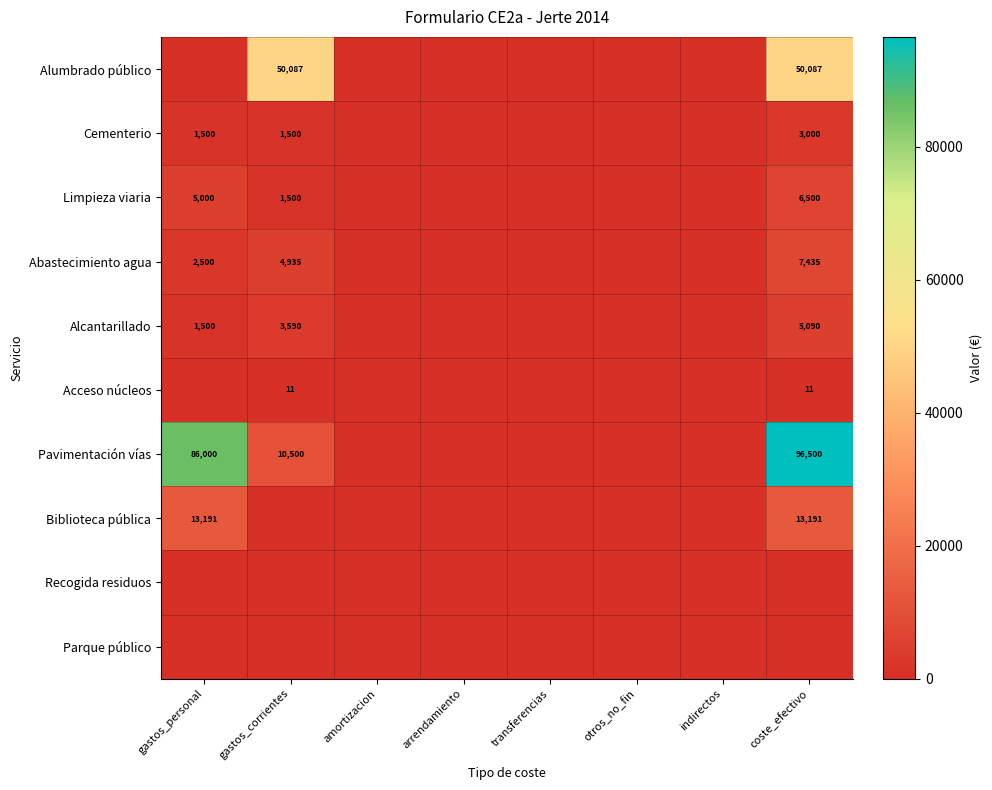

Which has a higher value, indirectos or coste_efectivo?

coste_efectivo